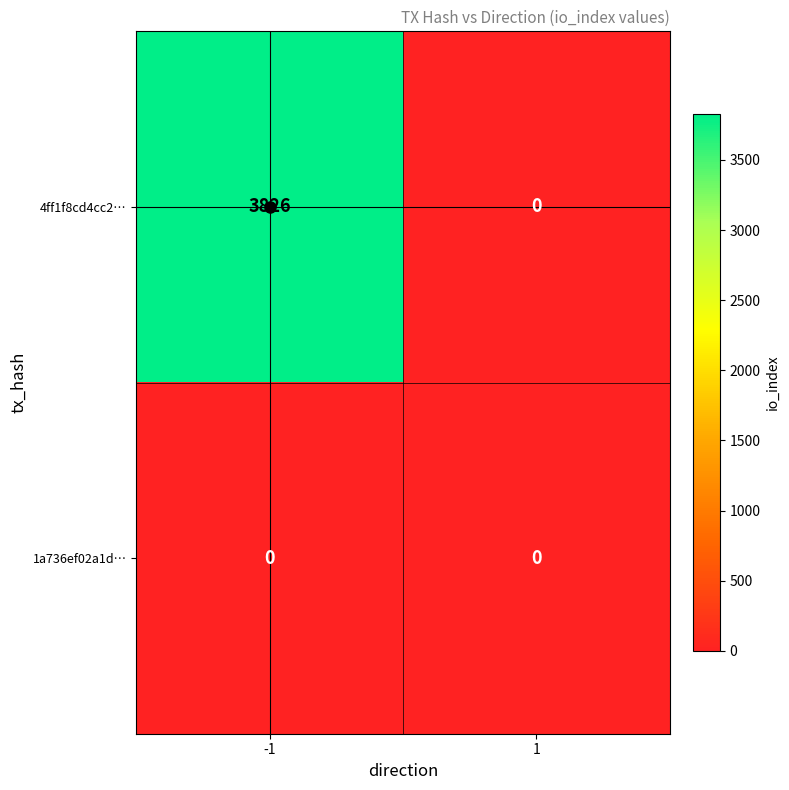

The 1a736ef02a1d… series shows 0 at -1. True or false?

True